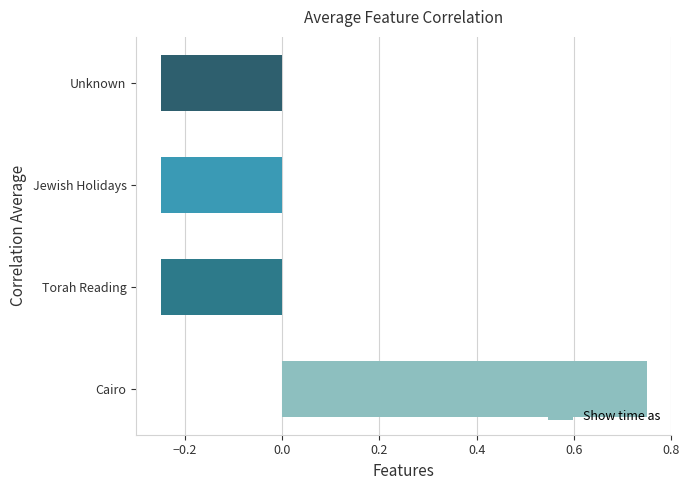

Which label corresponds to the largest value in the chart?

Cairo